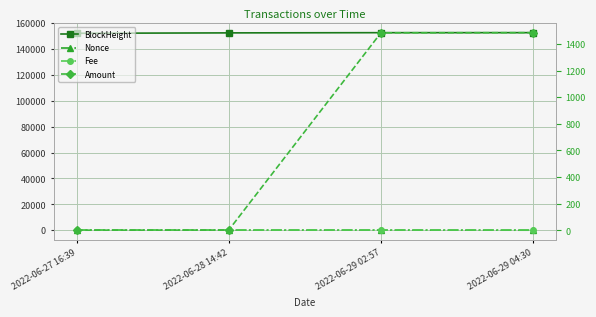

At which label is Amount closest to 742?

2022-06-28 14:42